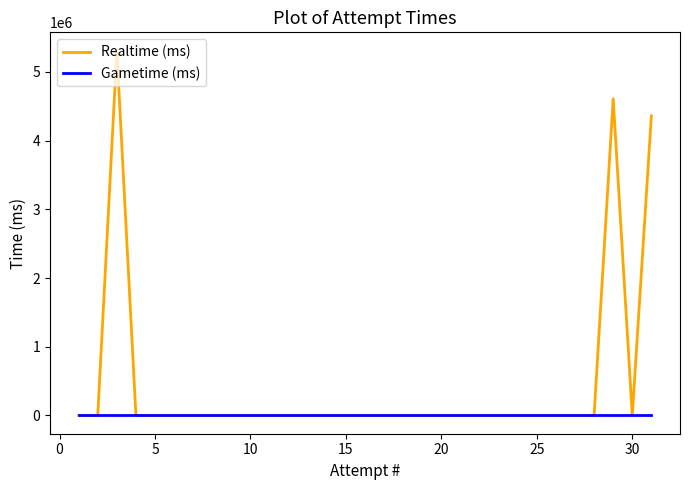

Which series has the largest range (max minus min)?

Realtime (ms)